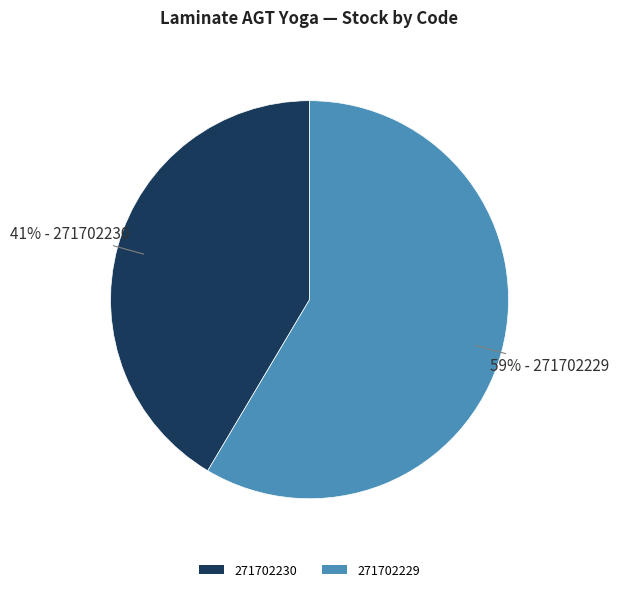

How many slices are in this pie chart?

2